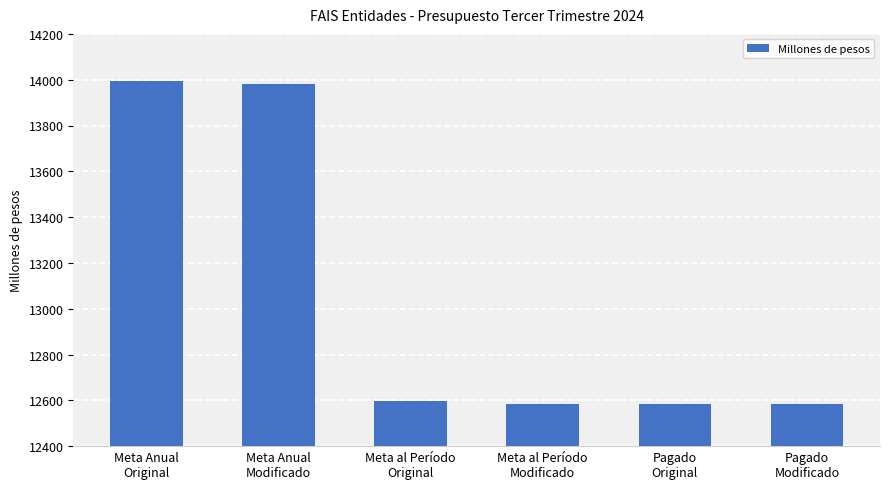

What is the maximum value shown in the chart?

13996.1